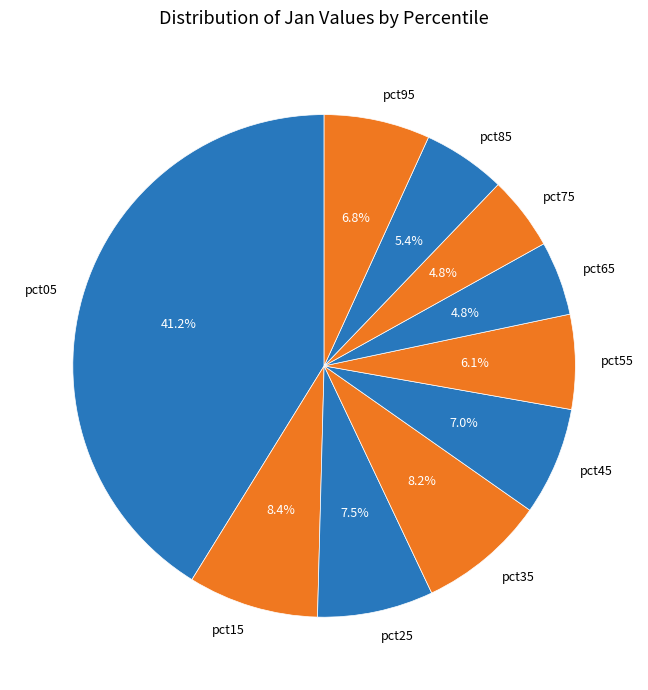

To the nearest percent, what is the average slice percentage?

10%